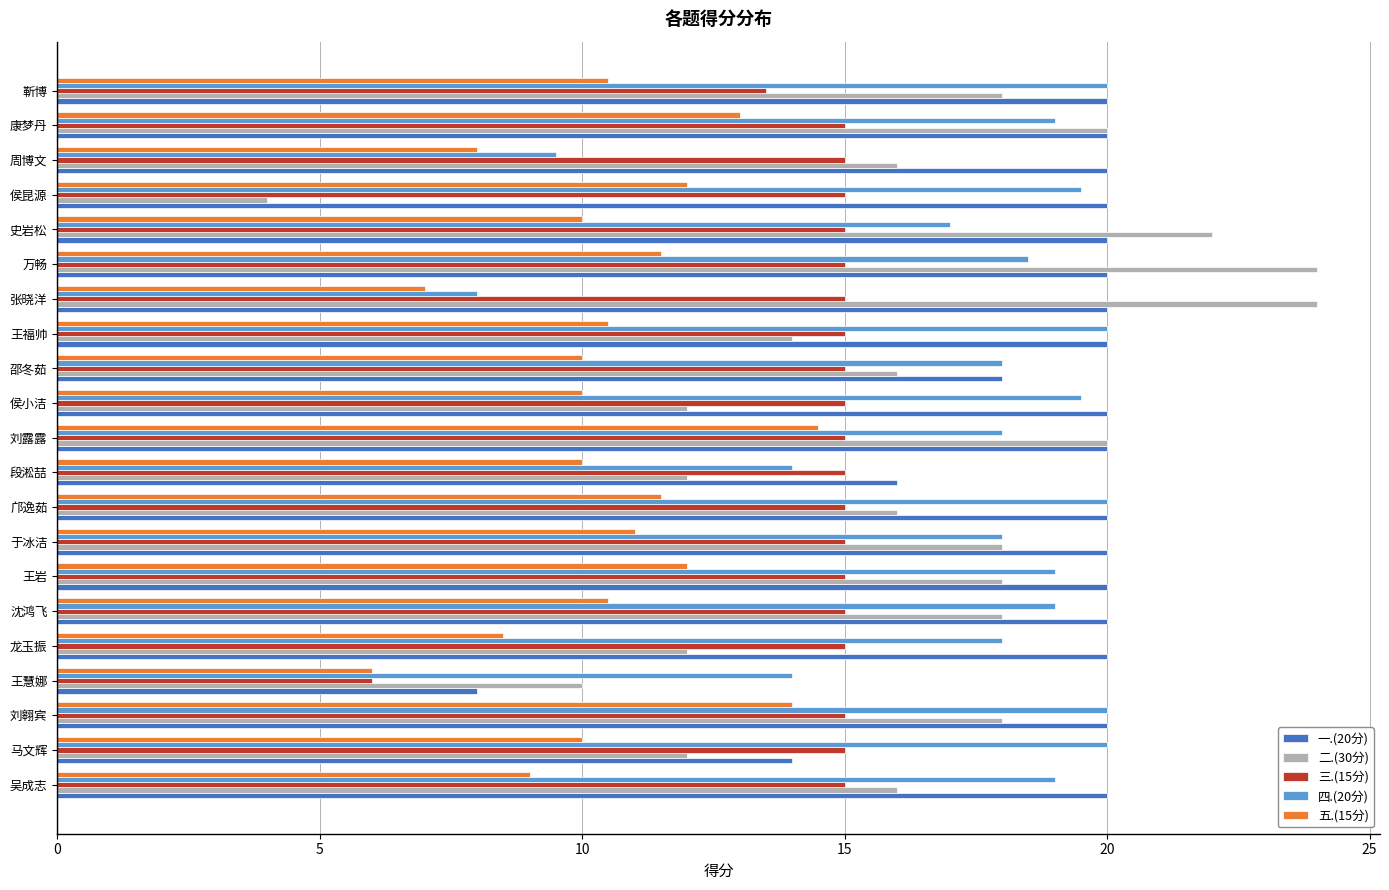

Rank the series by their average value, from highest to lowest.

一.(20分), 四.(20分), 二.(30分), 三.(15分), 五.(15分)